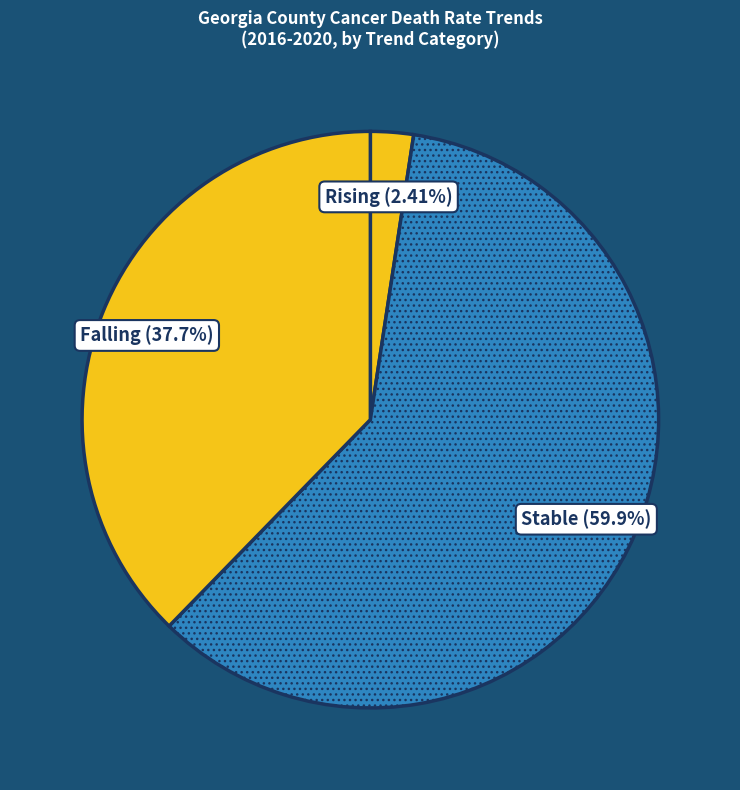

Does Falling represent more than half of the total?

No